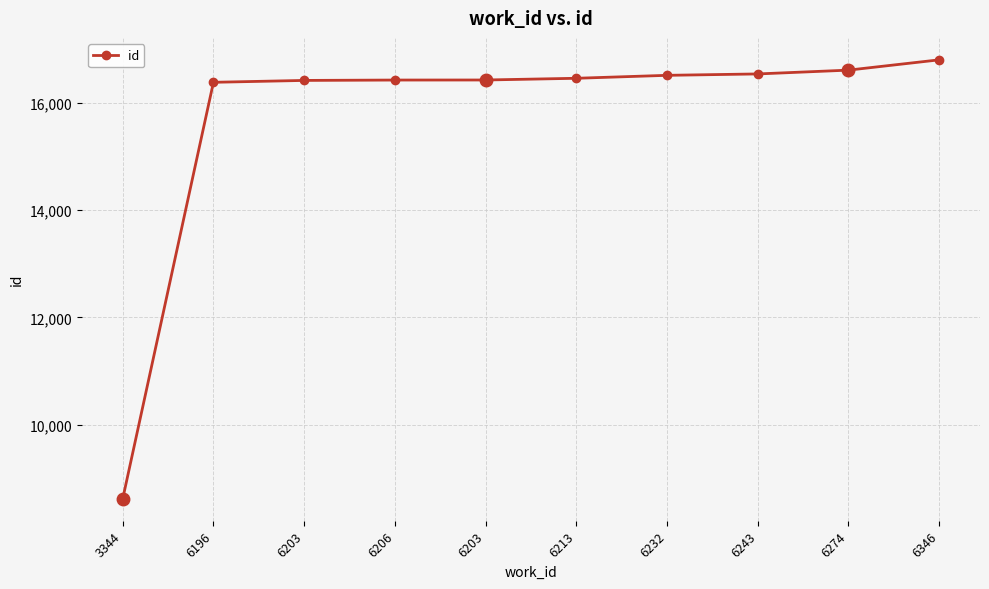

True or false: the data shows 16428 at 6203.

True